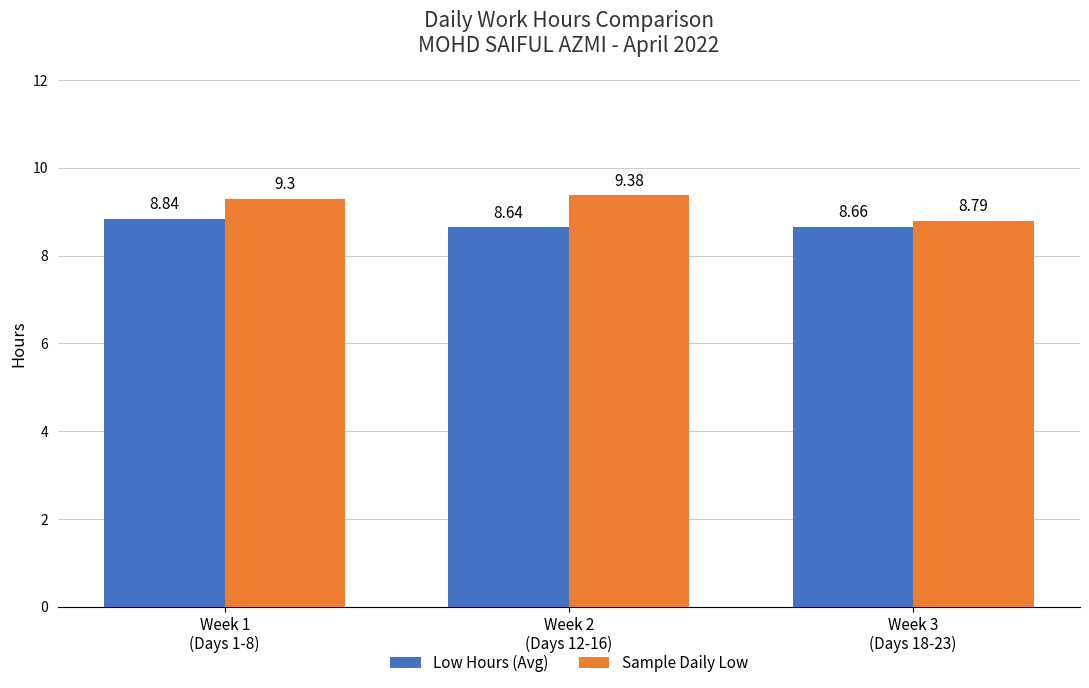

What is the minimum value for Sample Daily Low?

8.8